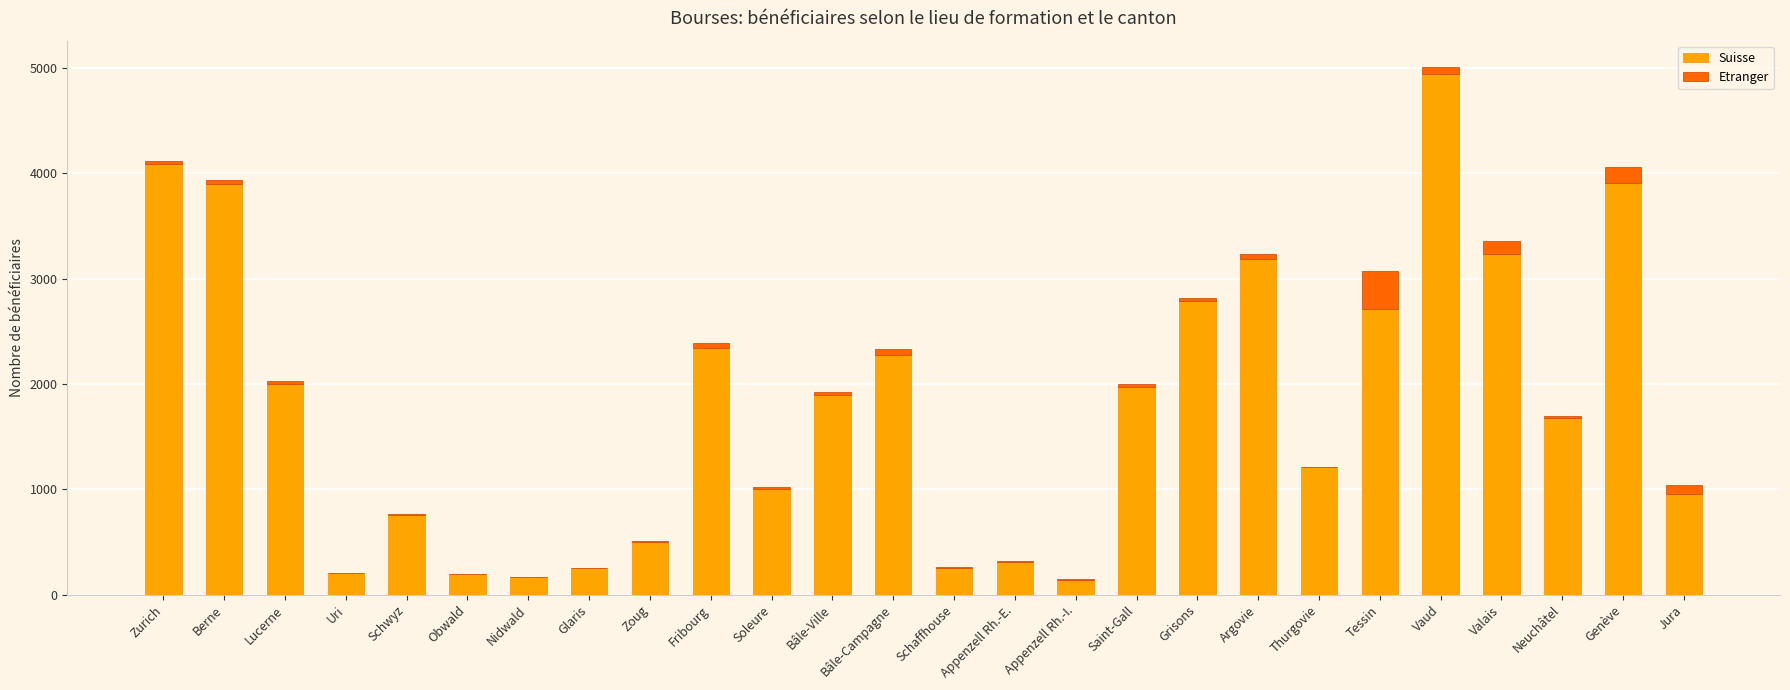

True or false: Suisse has a value of 2025 at Genève.

False